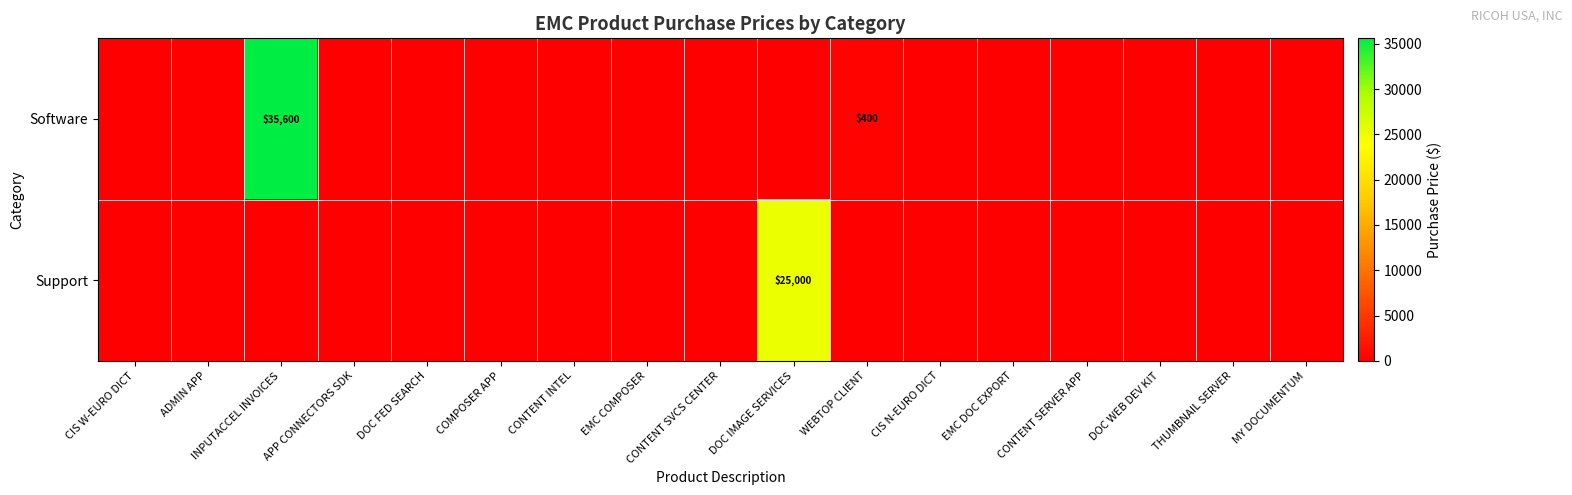

How many positive values does the Software series have?

2